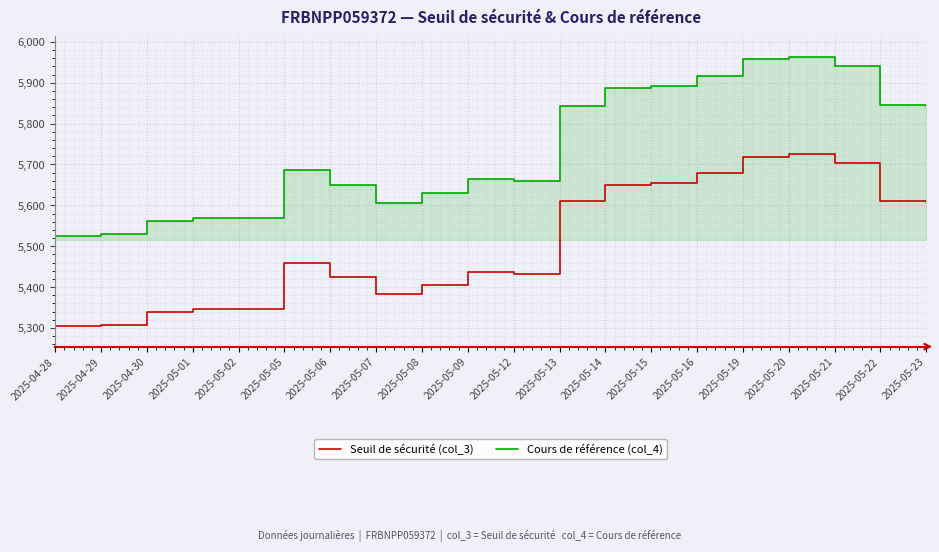

Which series has the largest total across all categories?

Cours de référence (col_4)